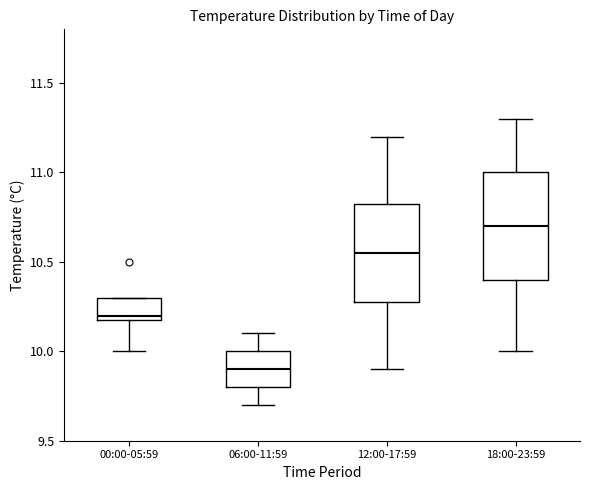

Reading left to right, read every box against the y-axis: the position of its median line, the range the box covers, and the ends of its whiskers. The values are not printed on the chart, so give them approximately, as read against the axis.

00:00-05:59: median 10.20 (just above the box's lower edge), box 10.20 to 10.30, whiskers 10.00 to 10.30
06:00-11:59: median 9.90, box 9.80 to 10.00, whiskers 9.70 to 10.10
12:00-17:59: median 10.55, box 10.30 to 10.85, whiskers 9.90 to 11.20
18:00-23:59: median 10.70, box 10.40 to 11.00, whiskers 10.00 to 11.30